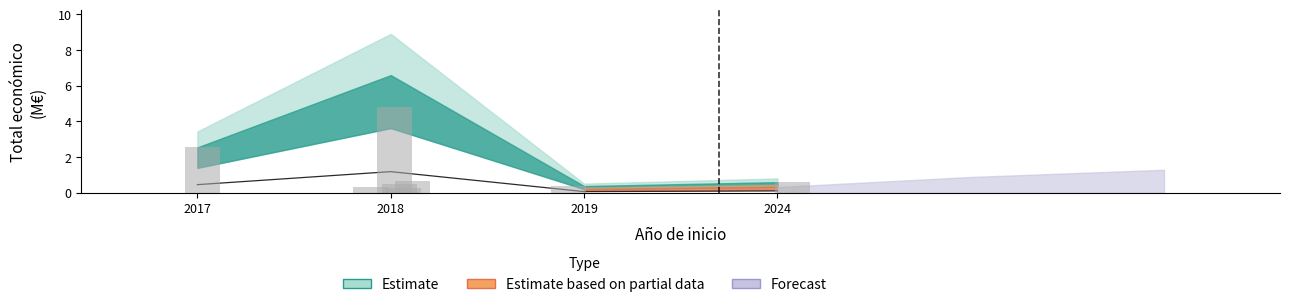

Reading left to right, what are all the values shown in this chart?

2.5	4.8	0.5	0.3	0.7	0.3	0.4	0.6